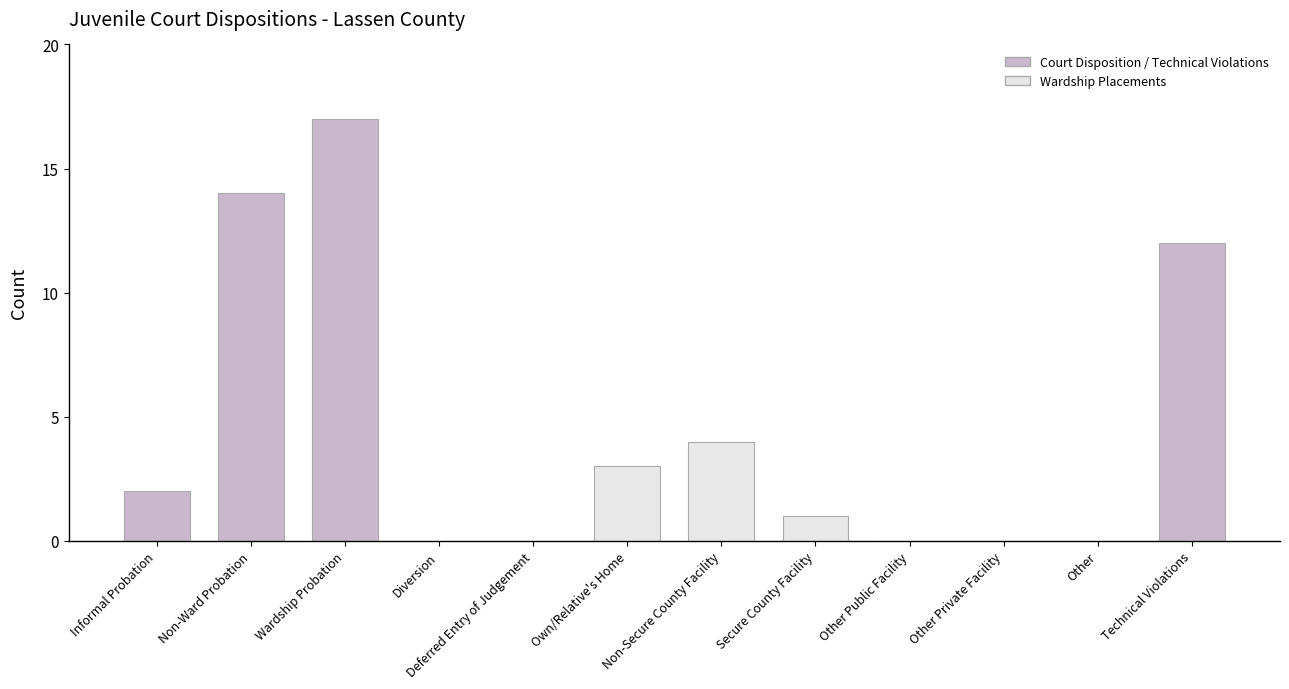

How many data points does each series have?

12